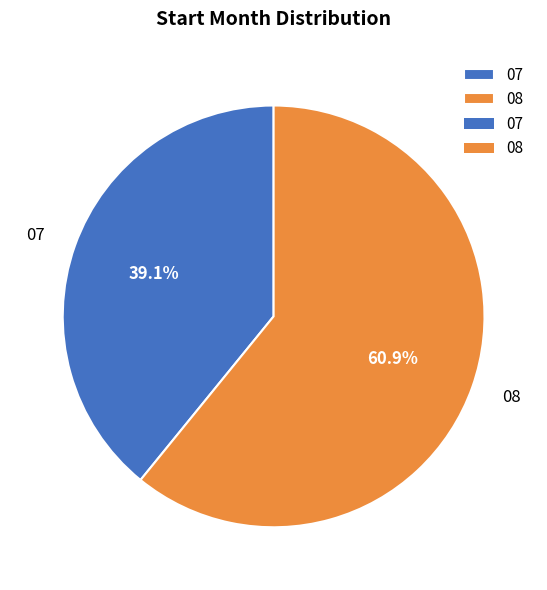

To the nearest percent, what is the difference between the 08 and 07 slice percentages?

22%